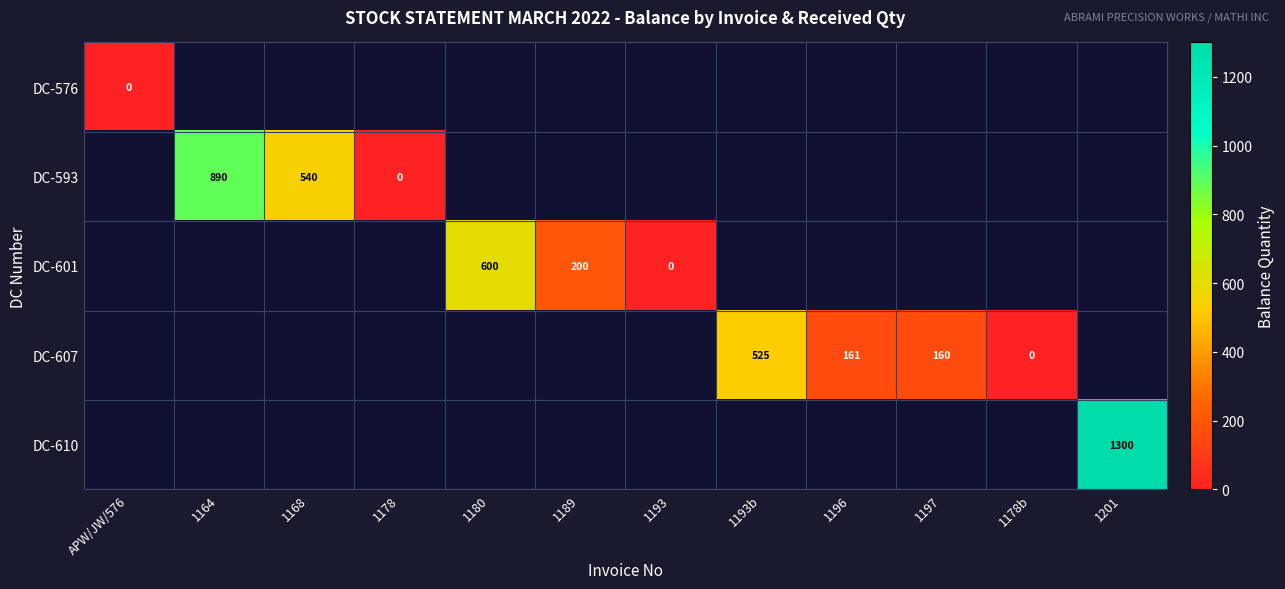

The value of DC-610 at 1201 is 1300. True or false?

True